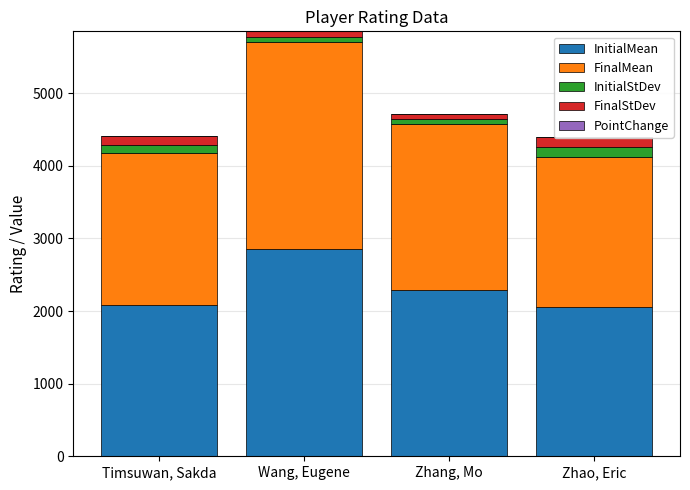

Rank the categories by FinalMean value from lowest to highest.

Zhao, Eric, Timsuwan, Sakda, Zhang, Mo, Wang, Eugene